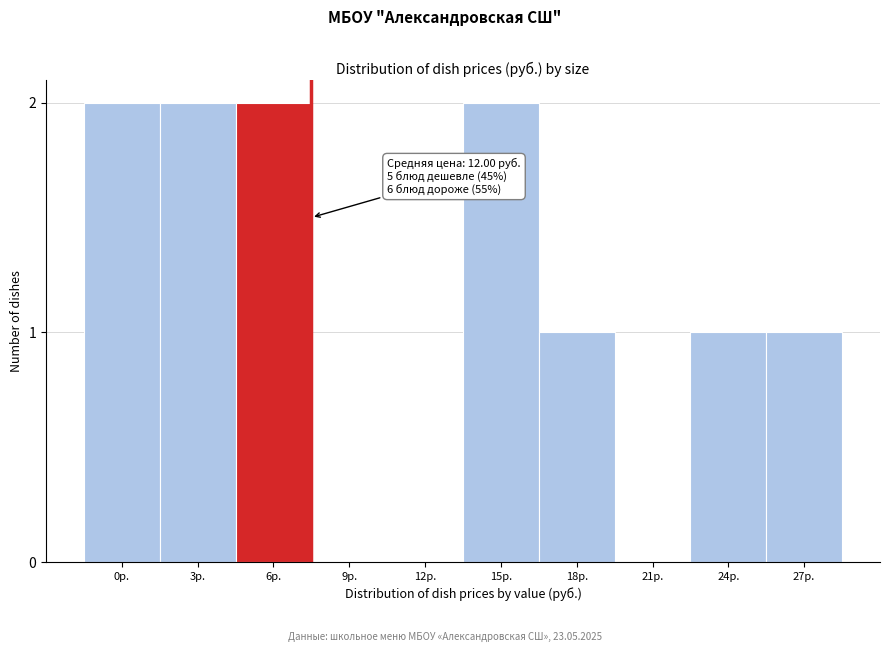

Reading left to right, what are all the values shown in this chart?

0р.=2	3р.=2	6р.=2	9р.=0	12р.=0	15р.=2	18р.=1	21р.=0	24р.=1	27р.=1